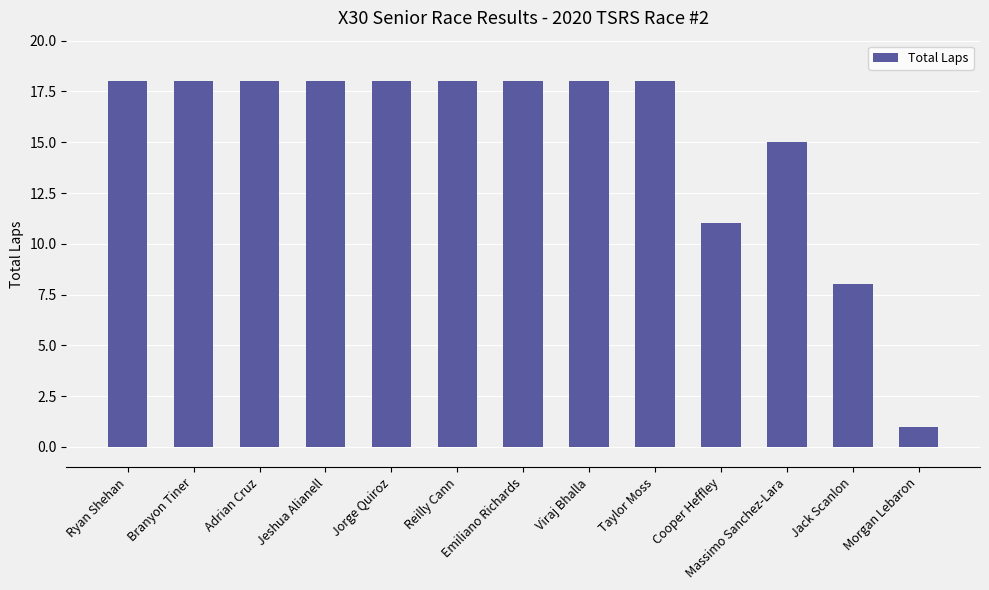

Are the bars horizontal?

No